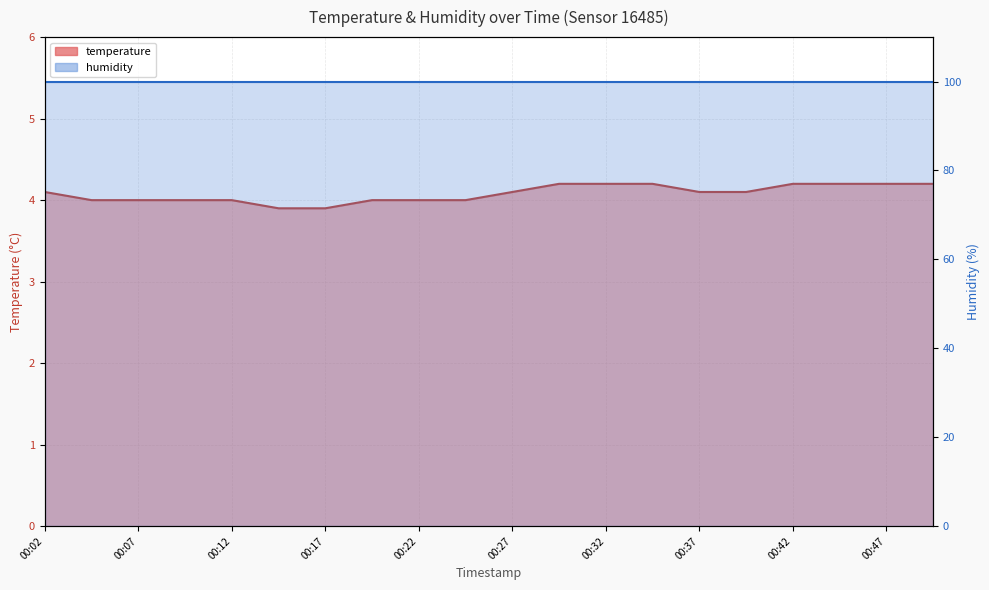

What is the ratio of the value at 00:22 to the value at 00:02?

1.0